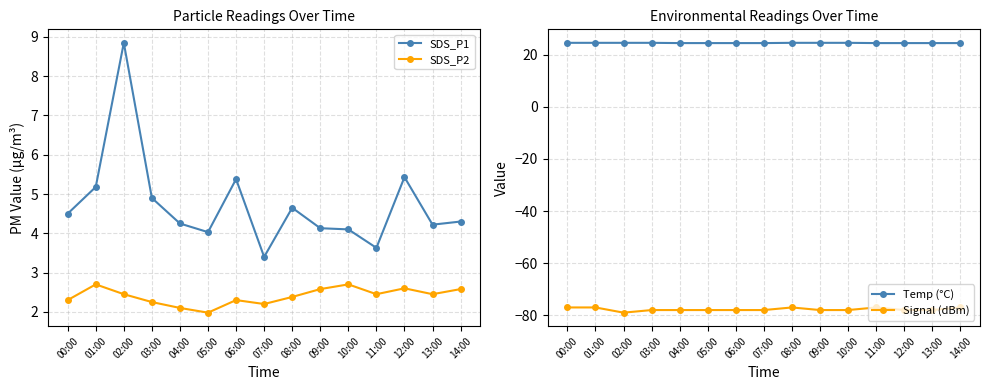

What is the difference between the SDS_P1 values at 01:00 and 06:00?

0.2